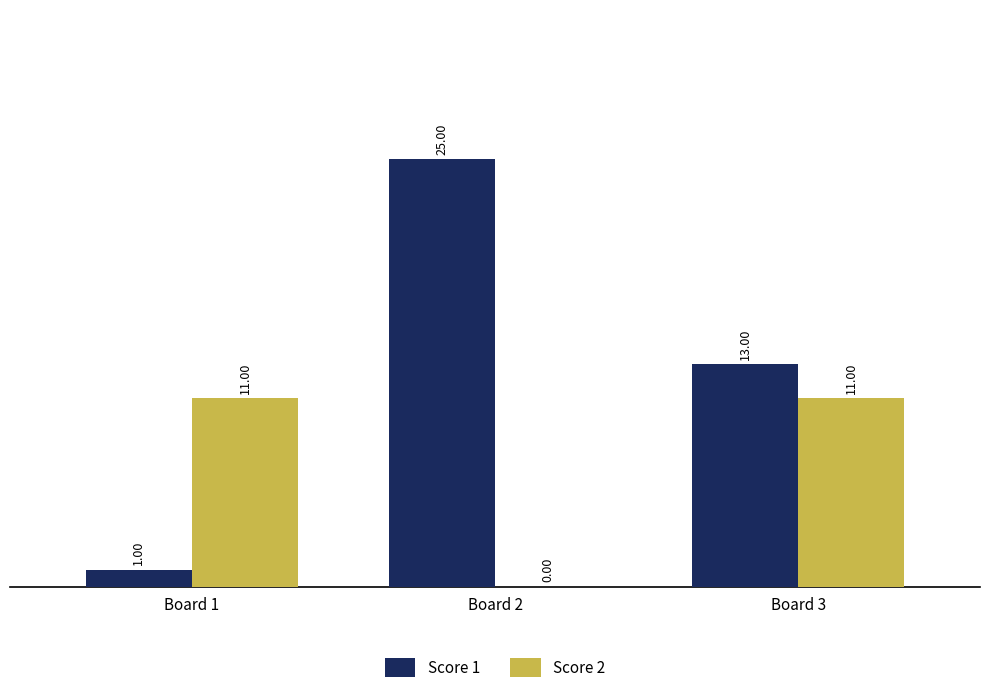

What is the sum of all Score 2 values?

22